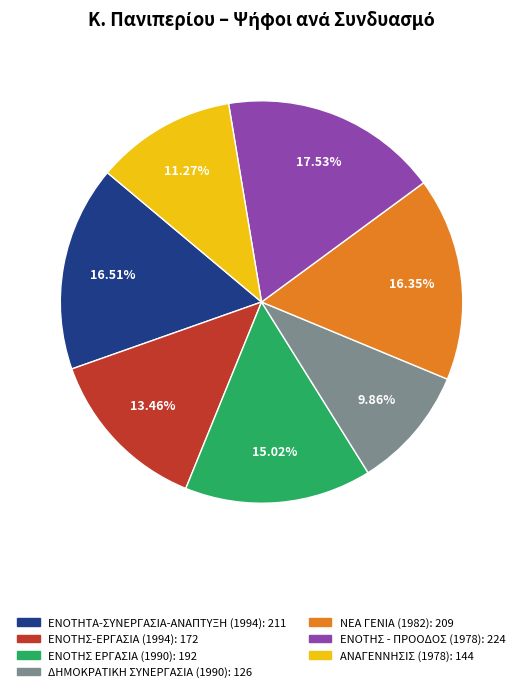

Which category has the biggest portion of the pie?

ΕΝΟΤΗΣ - ΠΡΟΟΔΟΣ (1978)